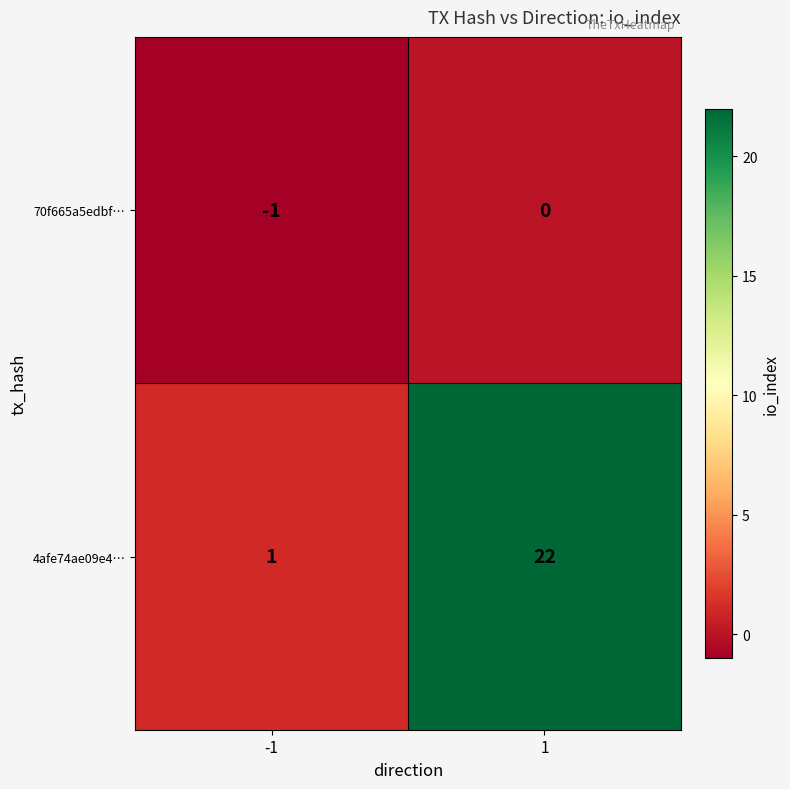

Which series has the largest total across all categories?

4afe74ae09e4…